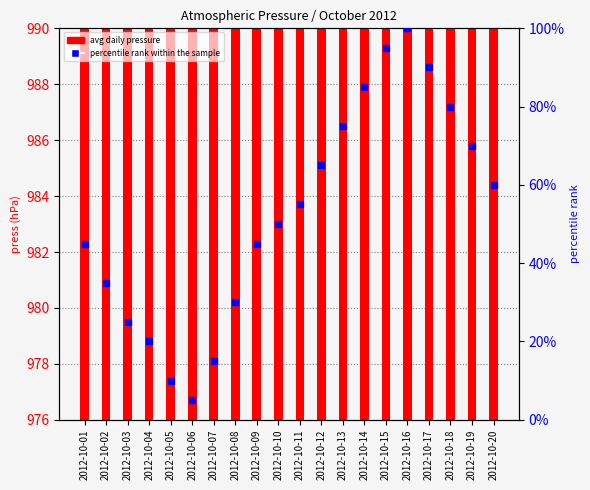

At how many categories does at least one series exceed 467?

20